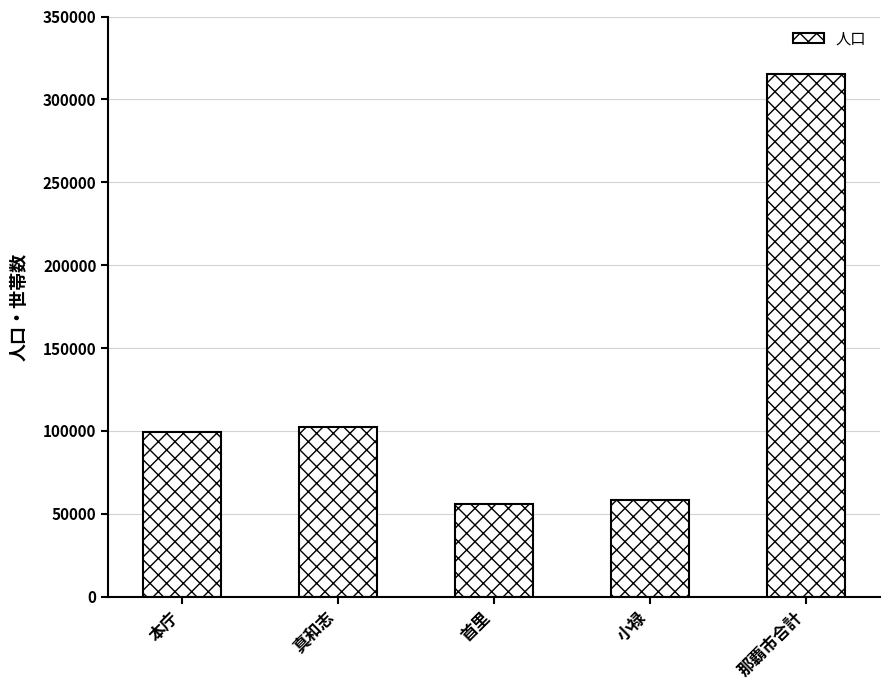

What is the smallest value displayed?

55729